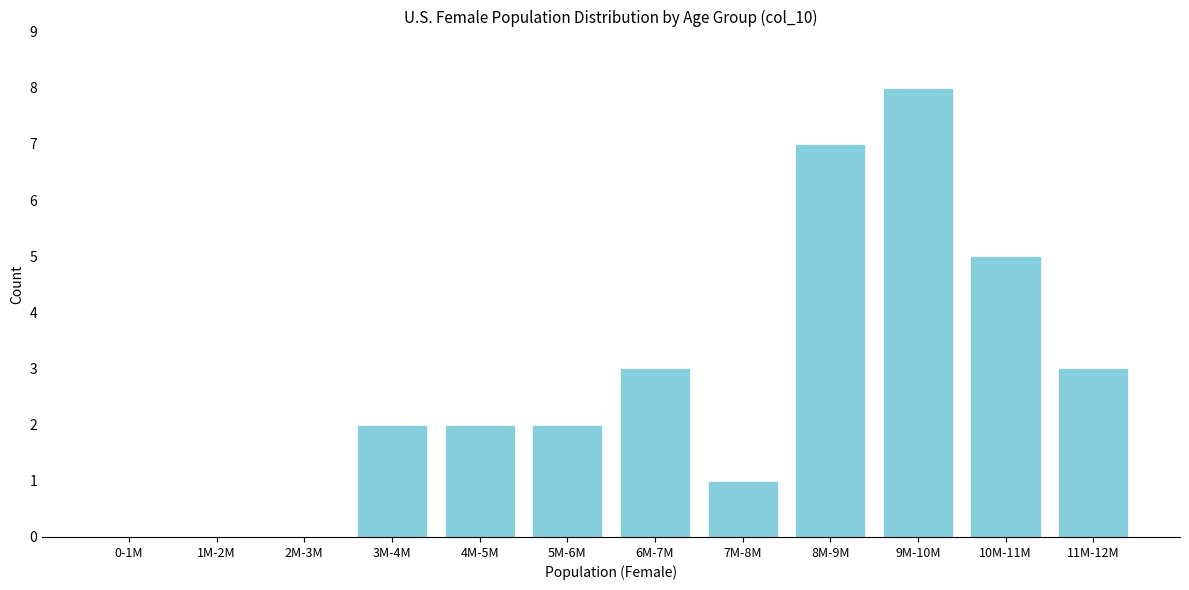

Reading right to left, transcribe all the data shown in this chart.

11M-12M=3	10M-11M=5	9M-10M=8	8M-9M=7	7M-8M=1	6M-7M=3	5M-6M=2	4M-5M=2	3M-4M=2	2M-3M=0	1M-2M=0	0-1M=0